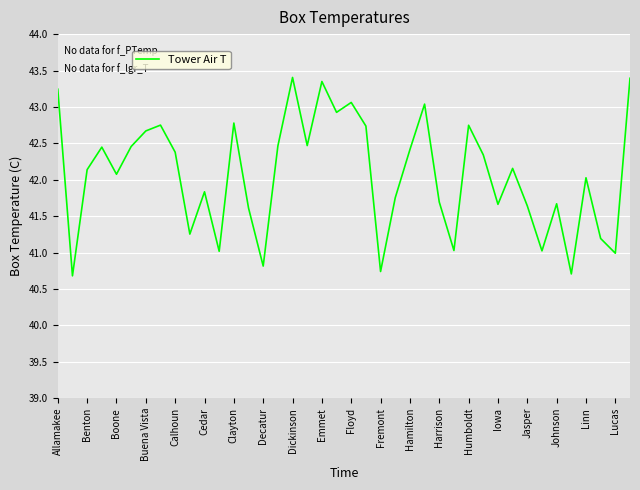

What is the smallest value displayed?

40.7